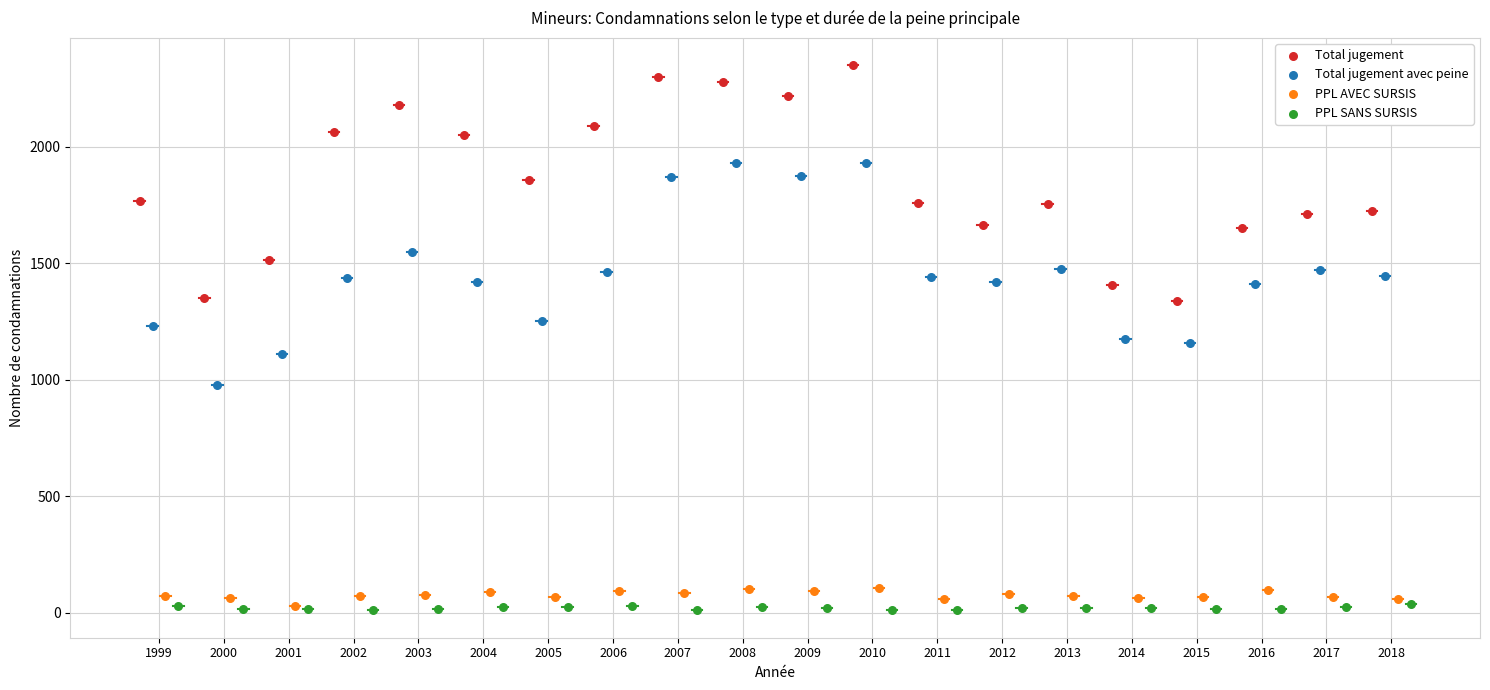

Which series contains the highest Y value?

Total jugement